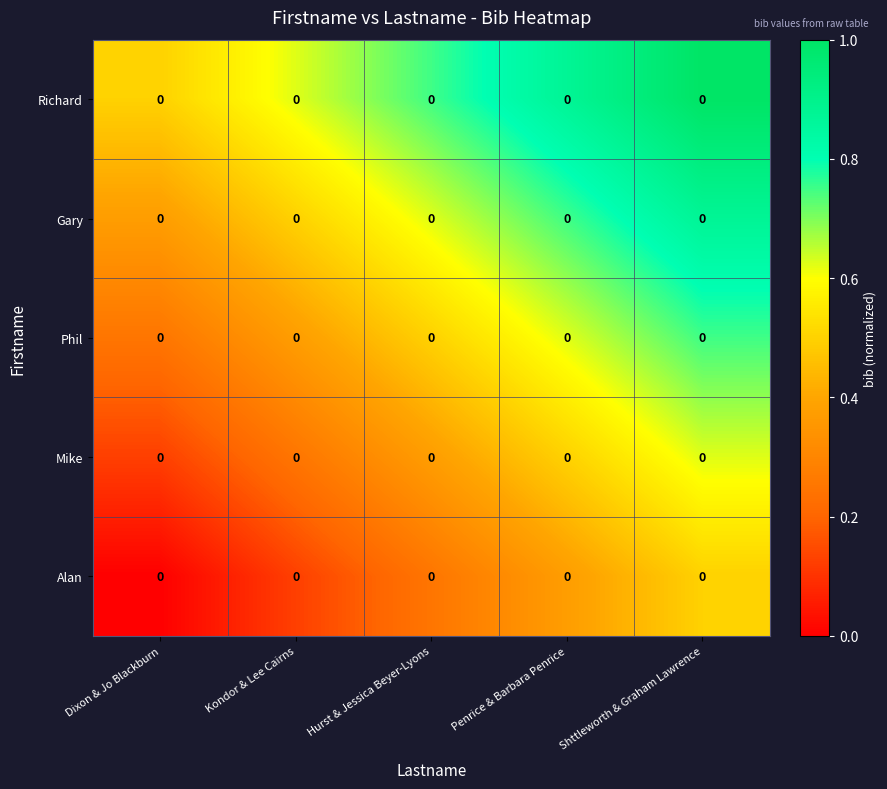

Reading left to right, list all the values displayed in this chart.

Richard: Dixon & Jo Blackburn=0.0	Kondor & Lee Cairns=0.0	Hurst & Jessica Beyer-Lyons=0.0	Penrice & Barbara Penrice=0.0	Shttleworth & Graham Lawrence=0.0
Gary: Dixon & Jo Blackburn=0.0	Kondor & Lee Cairns=0.0	Hurst & Jessica Beyer-Lyons=0.0	Penrice & Barbara Penrice=0.0	Shttleworth & Graham Lawrence=0.0
Phil: Dixon & Jo Blackburn=0.0	Kondor & Lee Cairns=0.0	Hurst & Jessica Beyer-Lyons=0.0	Penrice & Barbara Penrice=0.0	Shttleworth & Graham Lawrence=0.0
Mike: Dixon & Jo Blackburn=0.0	Kondor & Lee Cairns=0.0	Hurst & Jessica Beyer-Lyons=0.0	Penrice & Barbara Penrice=0.0	Shttleworth & Graham Lawrence=0.0
Alan: Dixon & Jo Blackburn=0.0	Kondor & Lee Cairns=0.0	Hurst & Jessica Beyer-Lyons=0.0	Penrice & Barbara Penrice=0.0	Shttleworth & Graham Lawrence=0.0